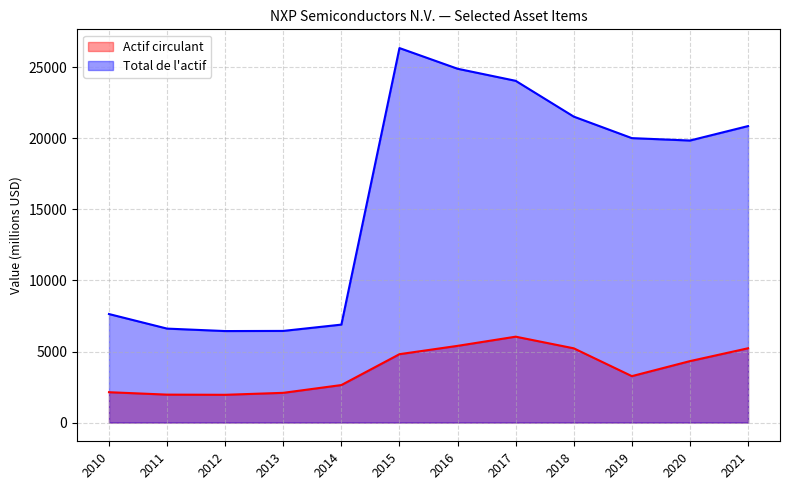

Which label corresponds to the largest value in the chart?

2015